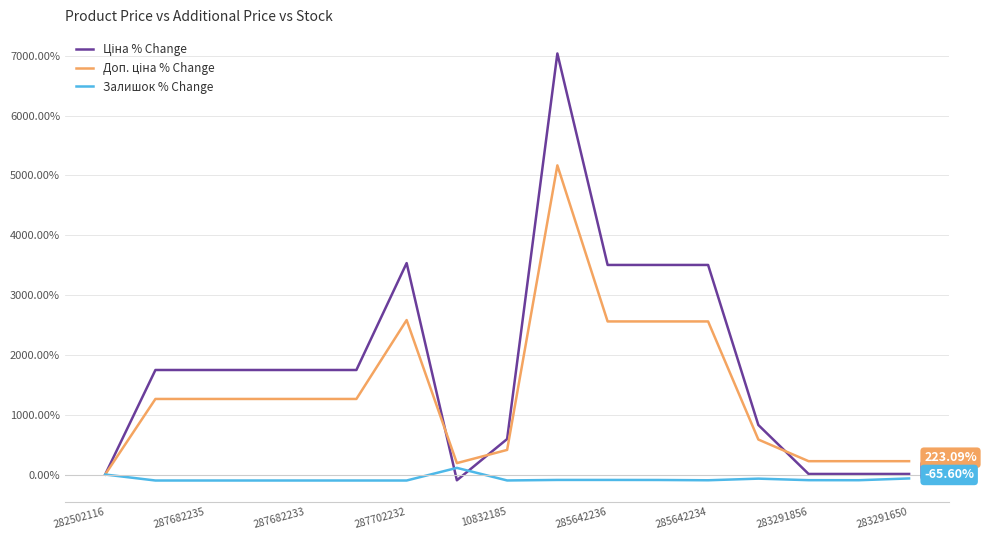

How many lines are shown in the chart?

3